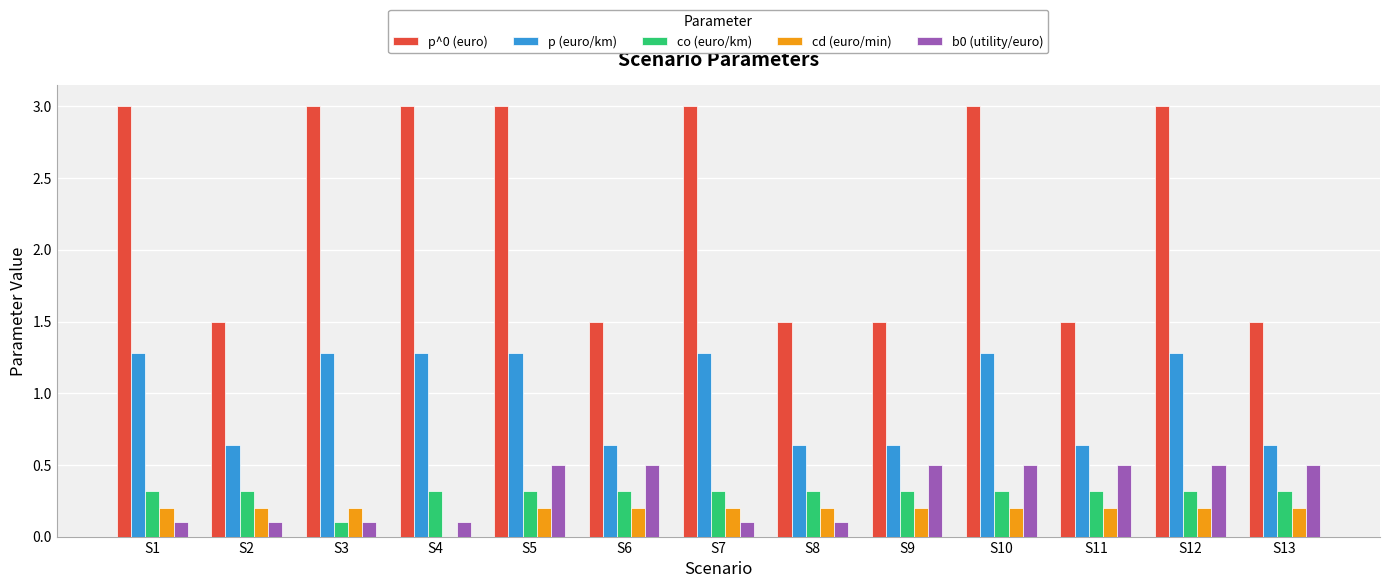

Is it true that cd (euro/min) equals 0.2 at S2?

True